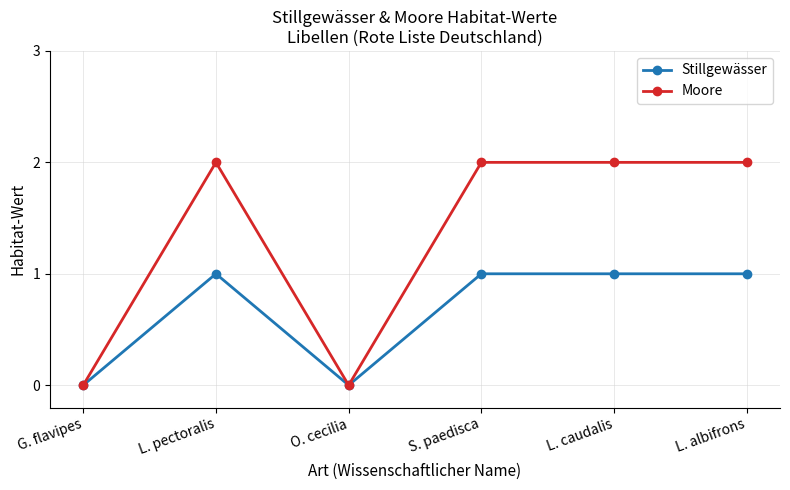

Is the value of Stillgewässer at S. paedisca greater than the value of Moore at O. cecilia?

Yes